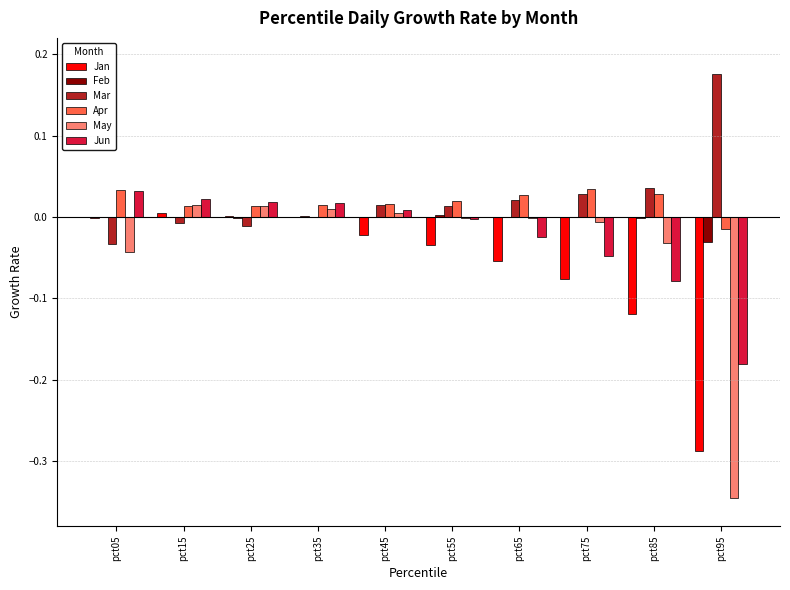

How many groups of bars are there?

10